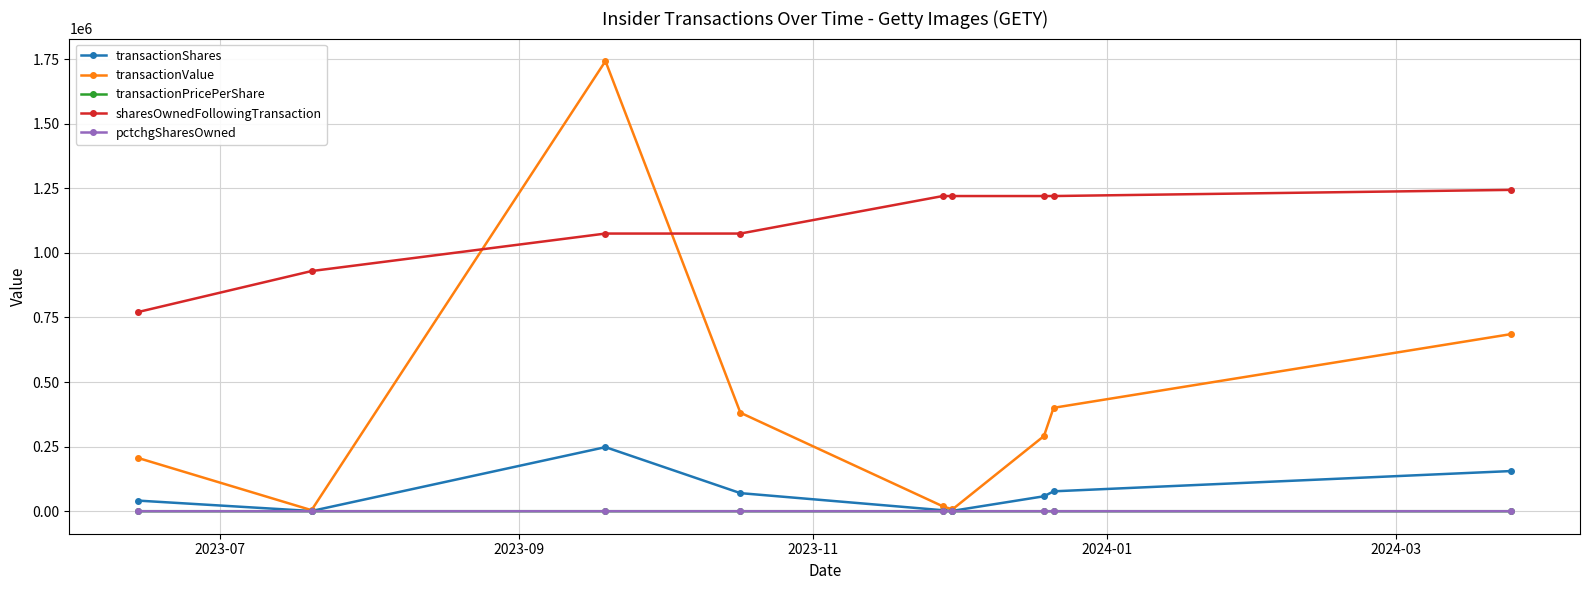

What is the value of the sharesOwnedFollowingTransaction point at the 4th from the left?

1074935.0